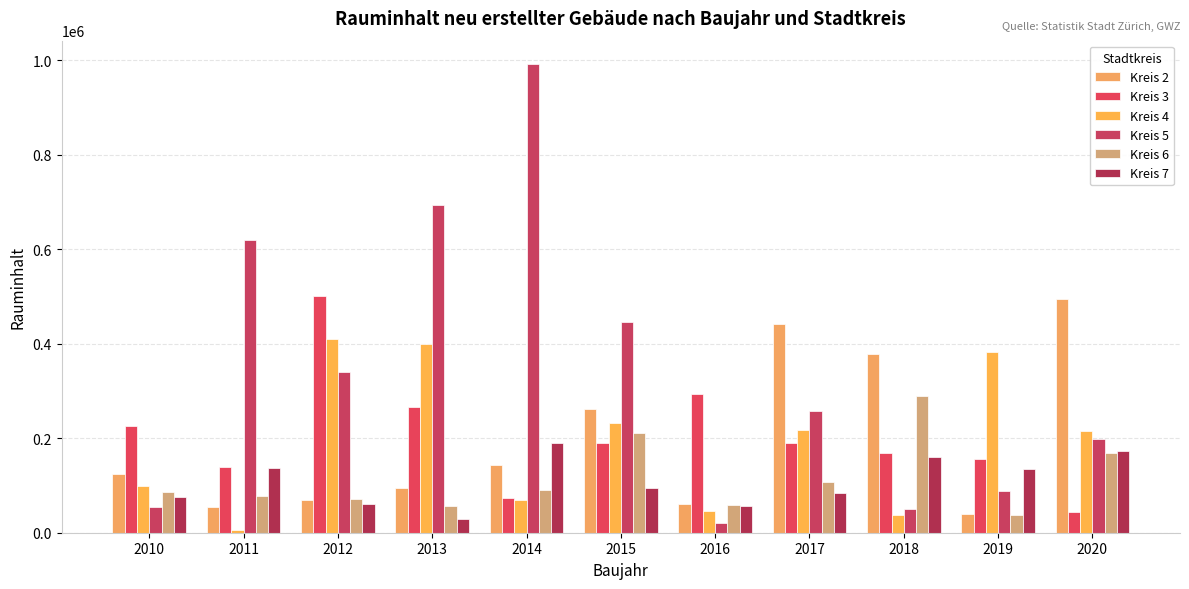

What is the sum of all Kreis 5 values?

3759446